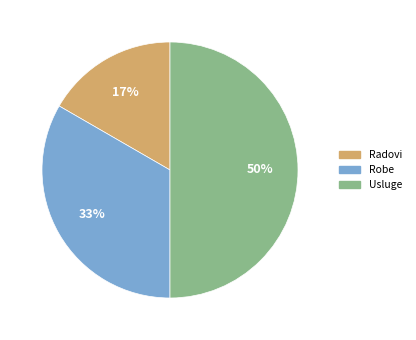

Is Robe the majority of the pie?

No